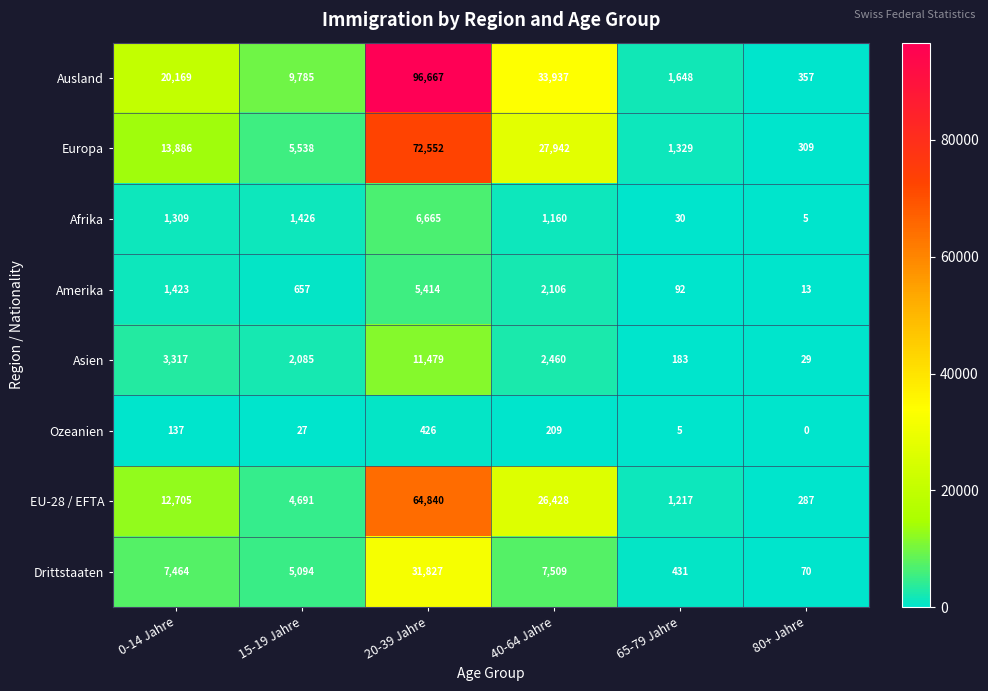

What is the average value of the Ausland series?

27094